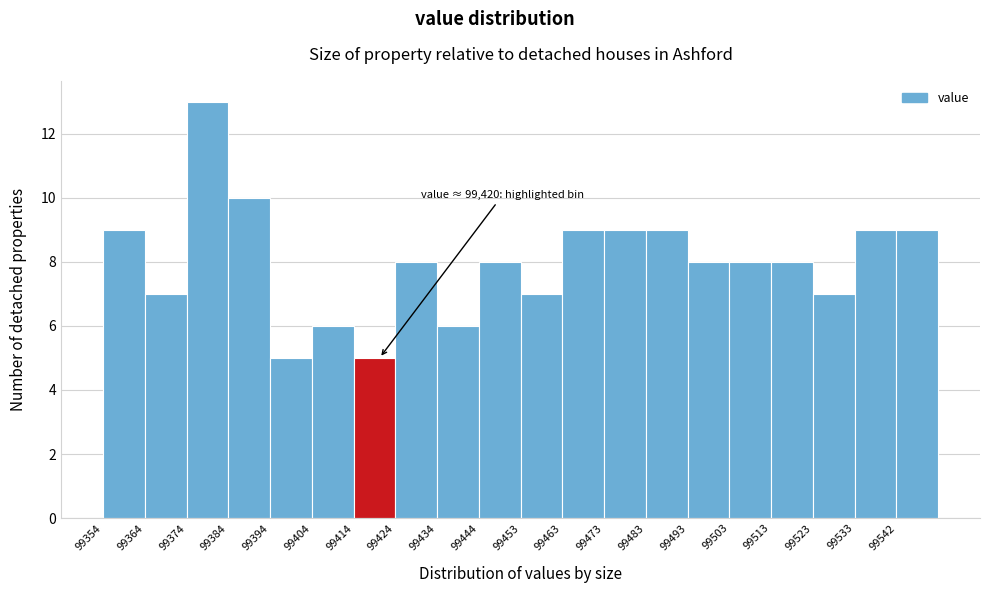

Over which range of the x-axis is the bar tallest?

99374 to 99384